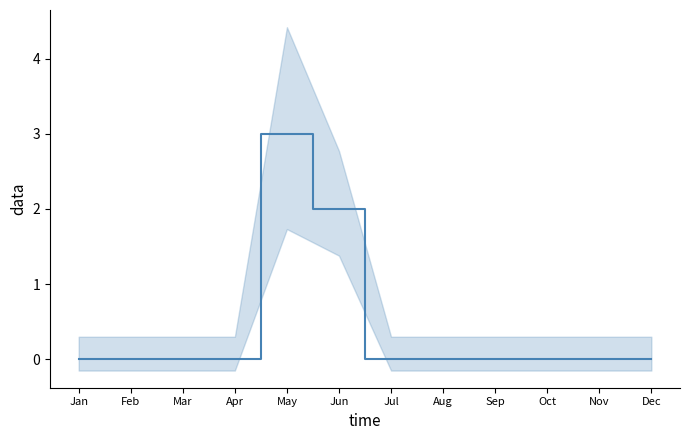

Rank the categories by value from lowest to highest.

Jan, Feb, Mar, Apr, Jul, Aug, Sep, Oct, Nov, Dec, Jun, May